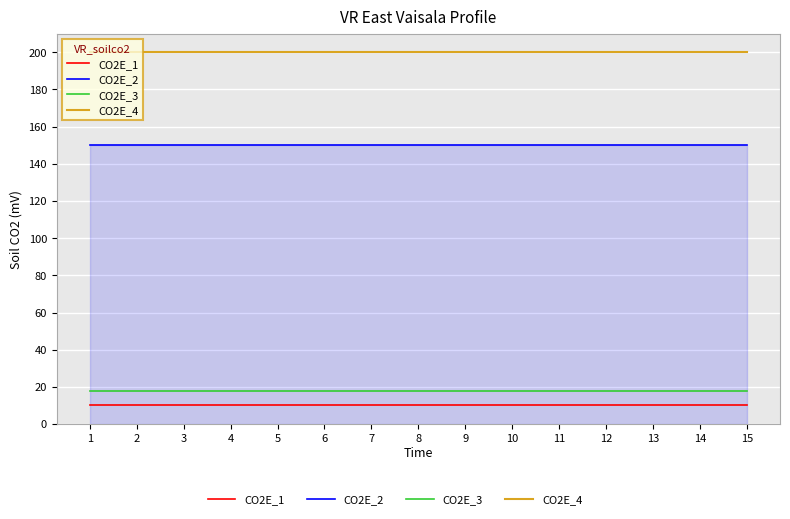

Which series has the largest total across all categories?

CO2E_4